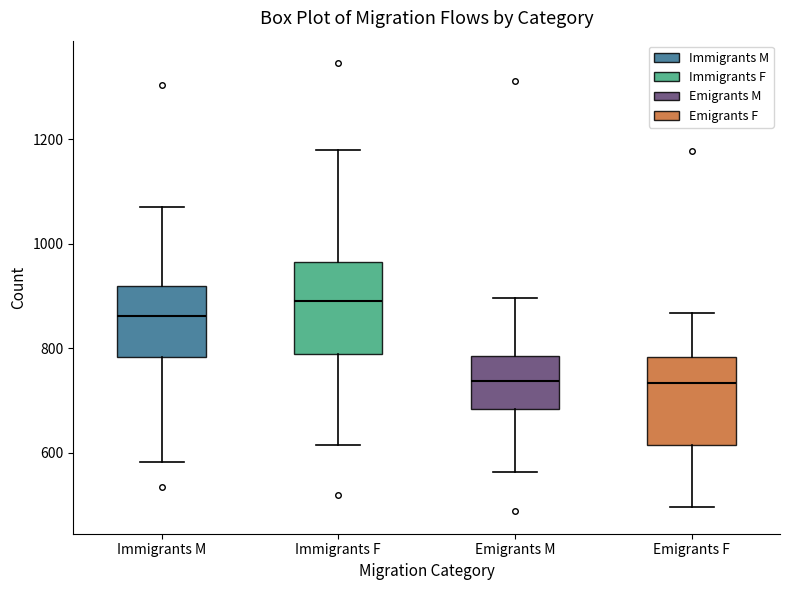

Reading left to right, read every box against the y-axis: the position of its median line, the range the box covers, and the ends of its whiskers. The values are not printed on the chart, so give them approximately, as read against the axis.

Immigrants M: median 860, box 780 to 920, whiskers 580 to 1080
Immigrants F: median 900, box 780 to 960, whiskers 620 to 1180
Emigrants M: median 740, box 680 to 780, whiskers 560 to 900
Emigrants F: median 740, box 620 to 780, whiskers 500 to 860